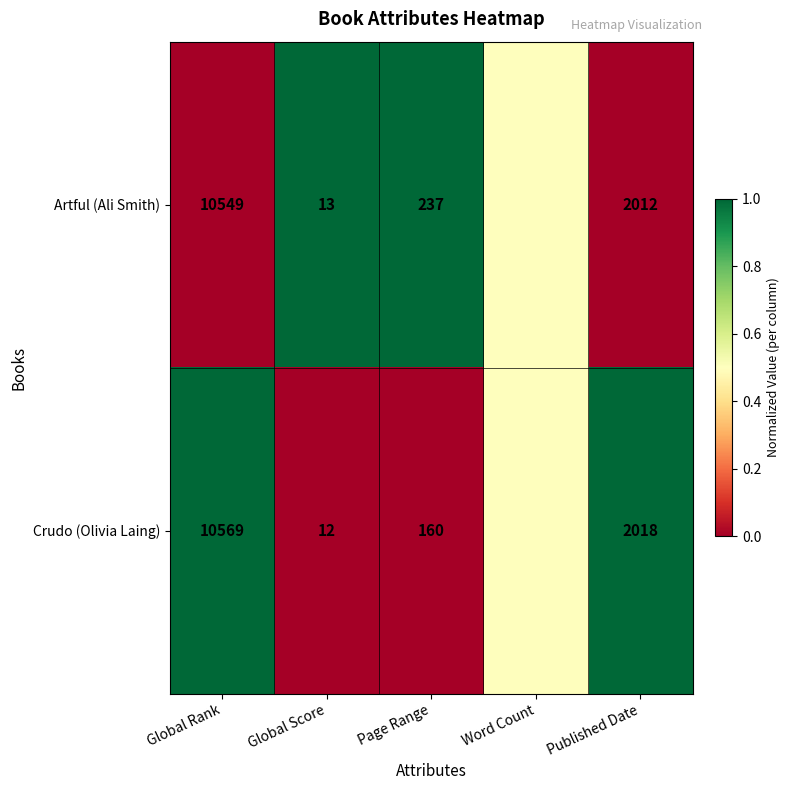

What is the spread (max minus min) of values at Page Range?

77.0